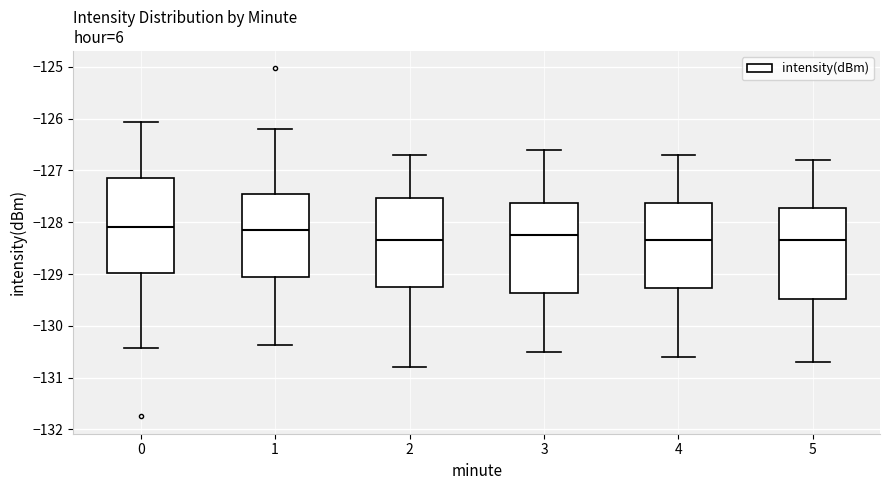

Reading left to right, read every box against the y-axis: the position of its median line, the range the box covers, and the ends of its whiskers. The values are not printed on the chart, so give them approximately, as read against the axis.

0: median -128.1, box -129.0 to -127.1, whiskers -130.4 to -126.1
1: median -128.1, box -129.0 to -127.5, whiskers -130.4 to -126.2
2: median -128.3, box -129.2 to -127.5, whiskers -130.8 to -126.7
3: median -128.2, box -129.4 to -127.6, whiskers -130.5 to -126.6
4: median -128.3, box -129.3 to -127.6, whiskers -130.6 to -126.7
5: median -128.3, box -129.5 to -127.7, whiskers -130.7 to -126.8